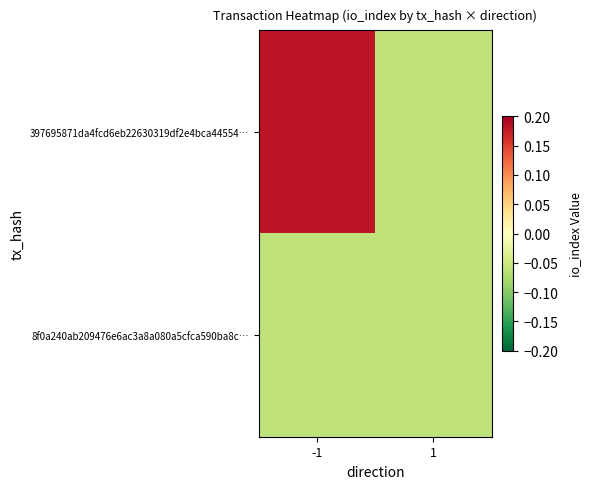

Reading left to right, what are all the values shown in this chart?

397695871da4fcd6eb22630319df2e4bca44554…: -1=0.2	1=-0.1
8f0a240ab209476e6ac3a8a080a5cfca590ba8c…: -1=-0.1	1=-0.1